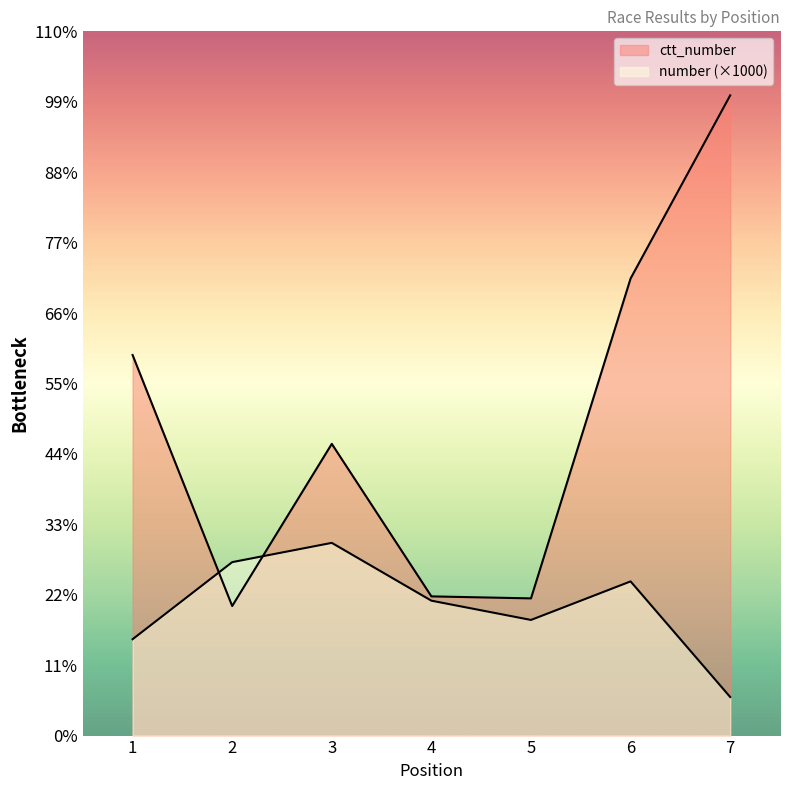

True or false: number has more than 0 points higher than both neighbors.

True